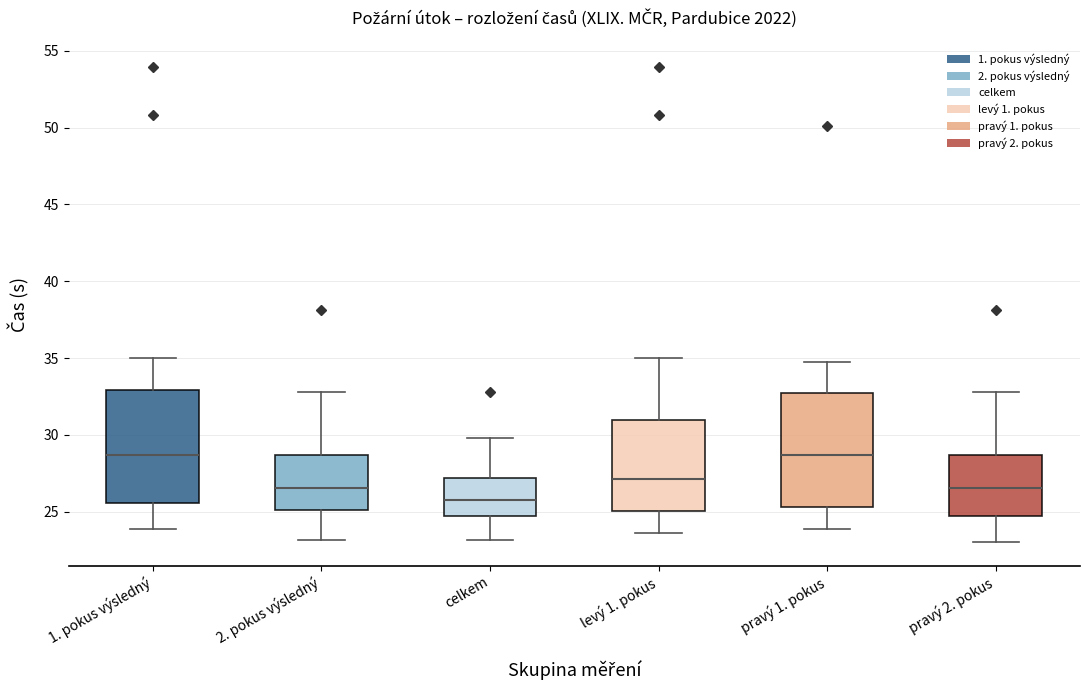

Reading left to right, transcribe this box plot: for each box, give where its median line is, the range the box spans, and where its two whiskers end, as read against the y-axis. The values are not printed on the chart, so give them approximately, as read against the axis.

1. pokus výsledný: median 28.5, box 25.5 to 33.0, whiskers 24.0 to 35.0
2. pokus výsledný: median 26.5, box 25.0 to 28.5, whiskers 23.0 to 33.0
celkem: median 26.0, box 24.5 to 27.0, whiskers 23.0 to 30.0
levý 1. pokus: median 27.0, box 25.0 to 31.0, whiskers 23.5 to 35.0
pravý 1. pokus: median 28.5, box 25.5 to 32.5, whiskers 24.0 to 34.5
pravý 2. pokus: median 26.5, box 24.5 to 28.5, whiskers 23.0 to 33.0